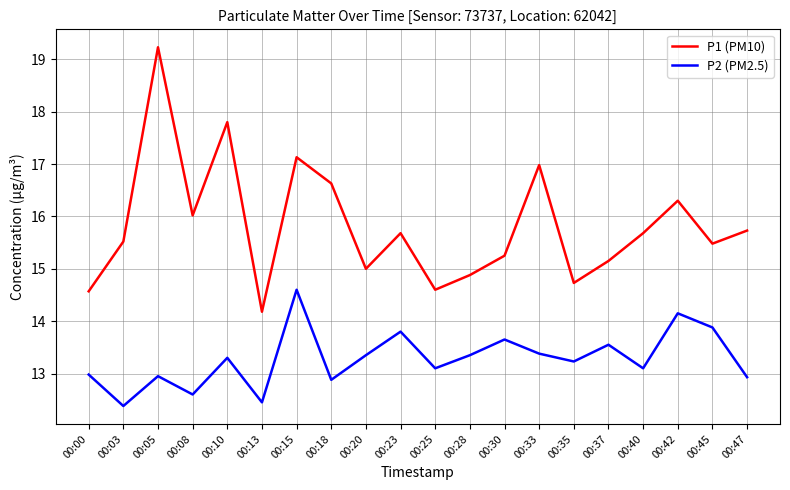

How many lines are shown in the chart?

2